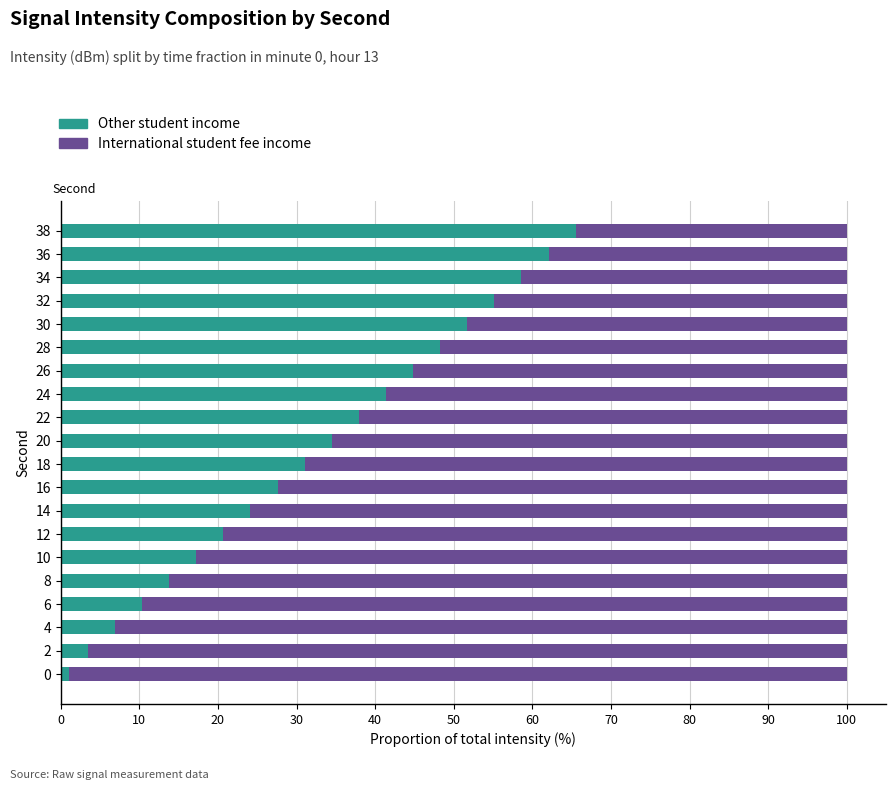

What is the total value across all series at 16?

100.0